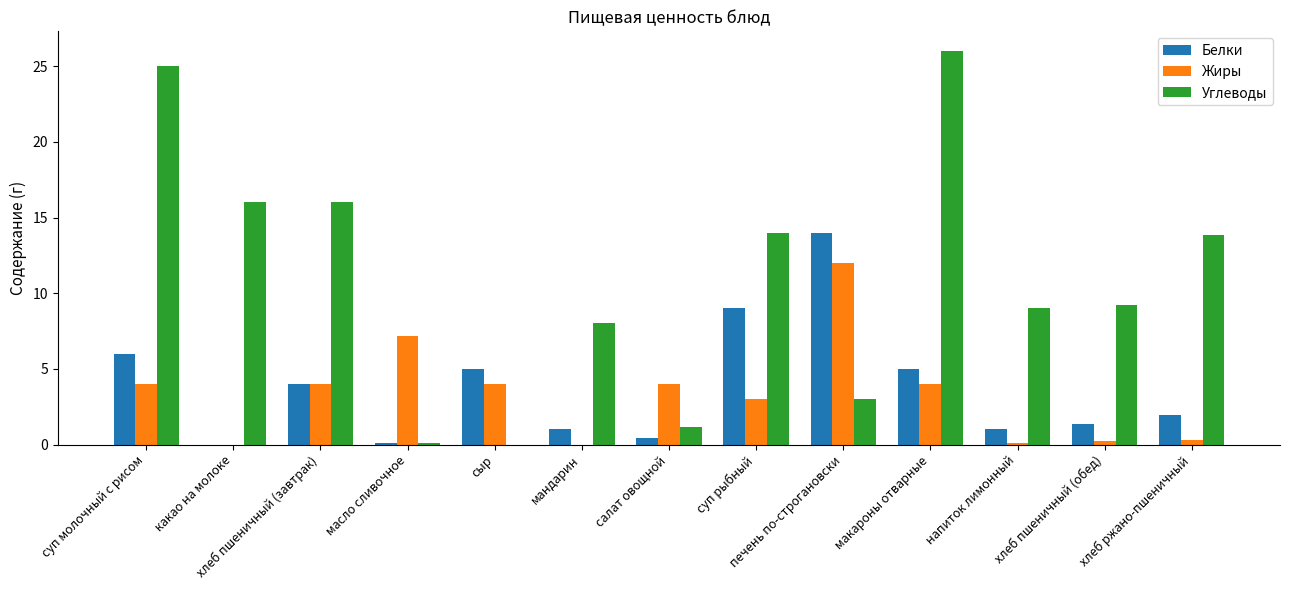

What is the sum of all Белки values?

48.9